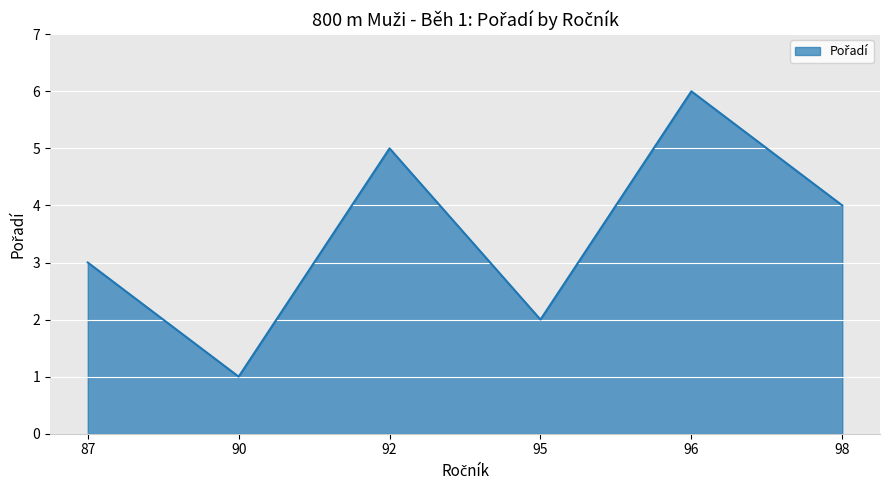

At which category does the chart reach its peak across all series?

96